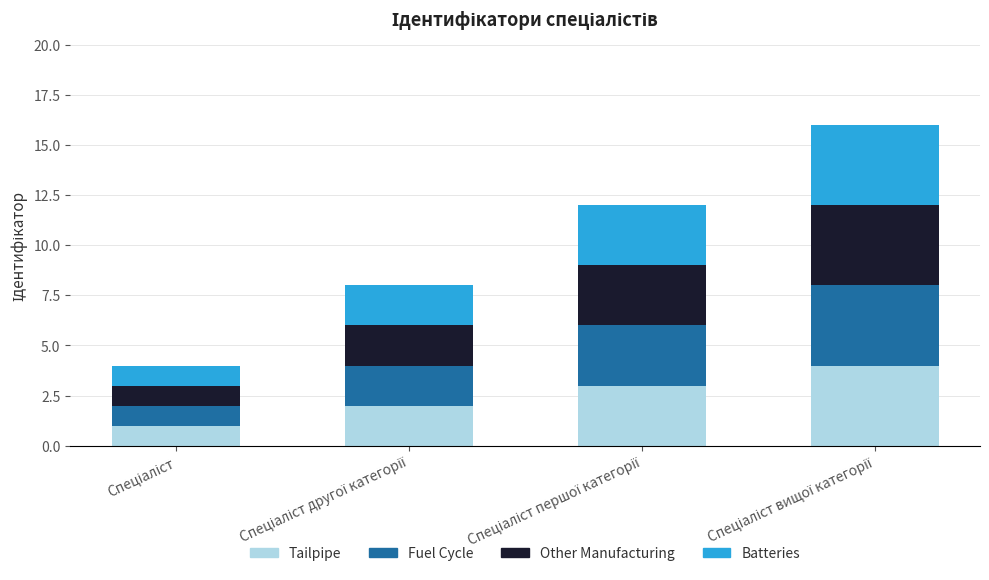

Are the bars horizontal?

No